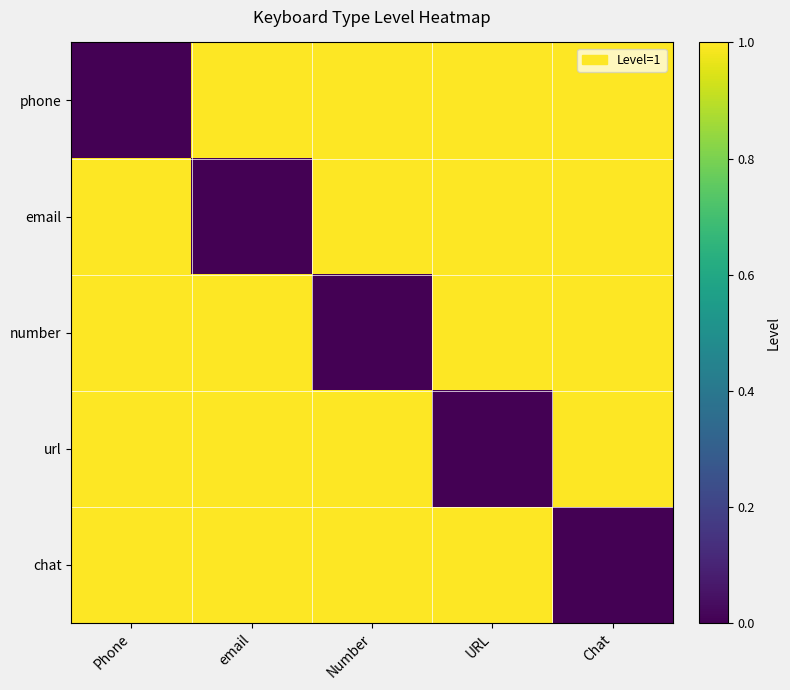

Reading right to left, what are all the values shown in this chart?

phone: Chat=1	URL=1	Number=1	email=1	Phone=0
email: Chat=1	URL=1	Number=1	email=0	Phone=1
number: Chat=1	URL=1	Number=0	email=1	Phone=1
url: Chat=1	URL=0	Number=1	email=1	Phone=1
chat: Chat=0	URL=1	Number=1	email=1	Phone=1